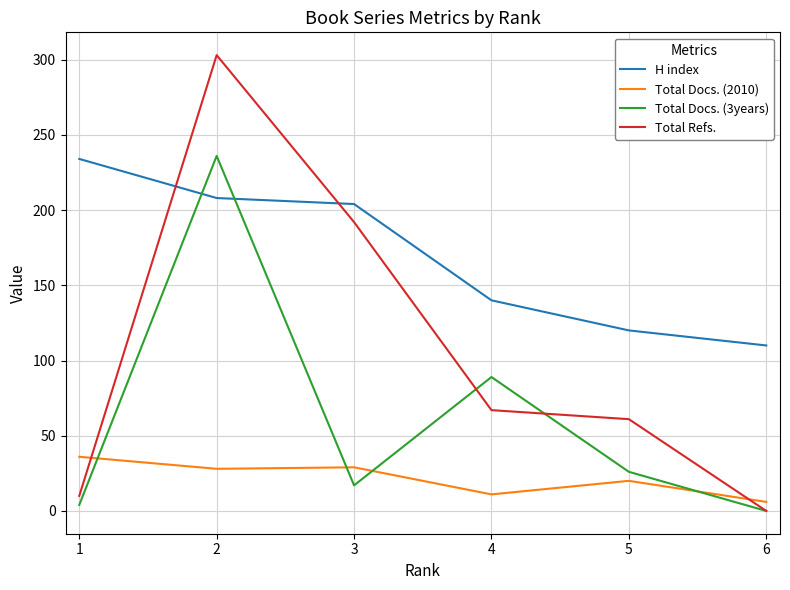

At which label does H index first exceed 204?

1